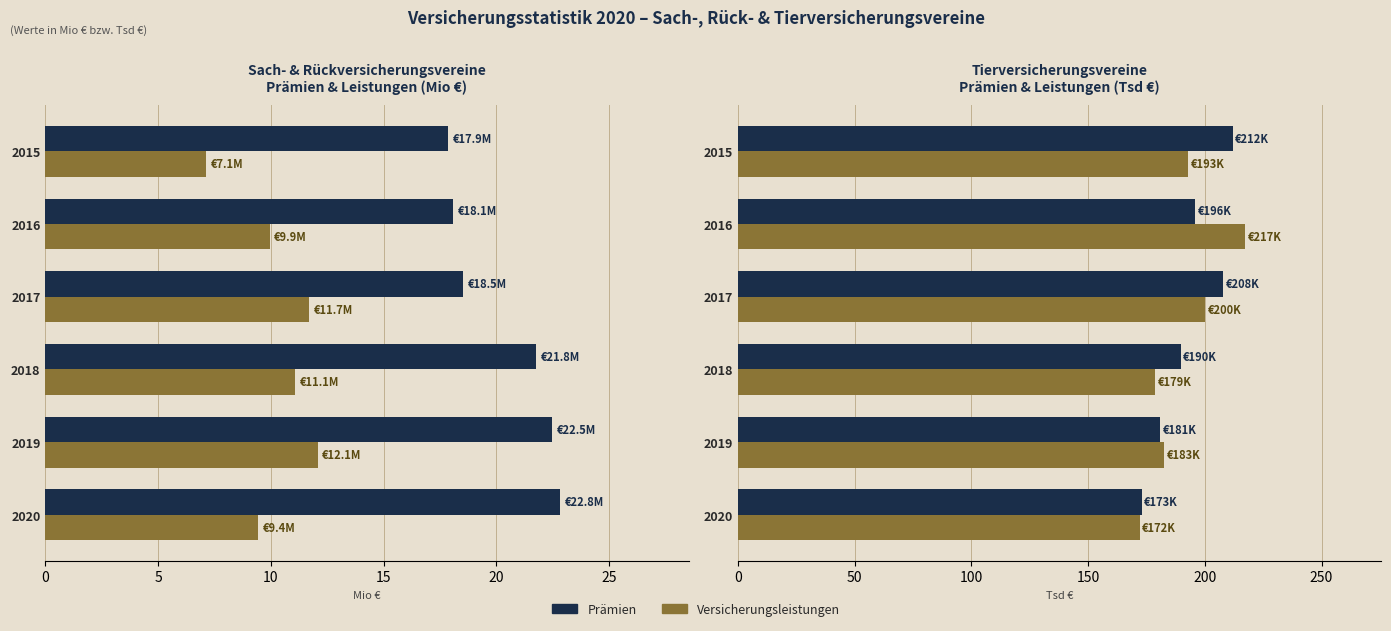

What is the lowest value of the Versicherungsleistungen (Tsd €) series?

172.1